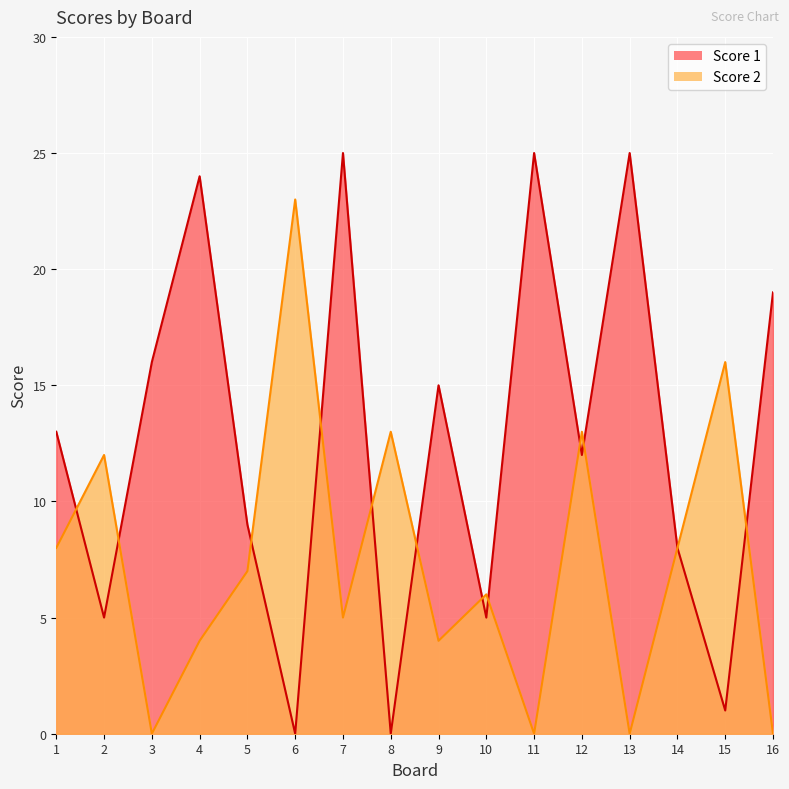

Between 1 and 11, which series saw the biggest shift?

Score 1